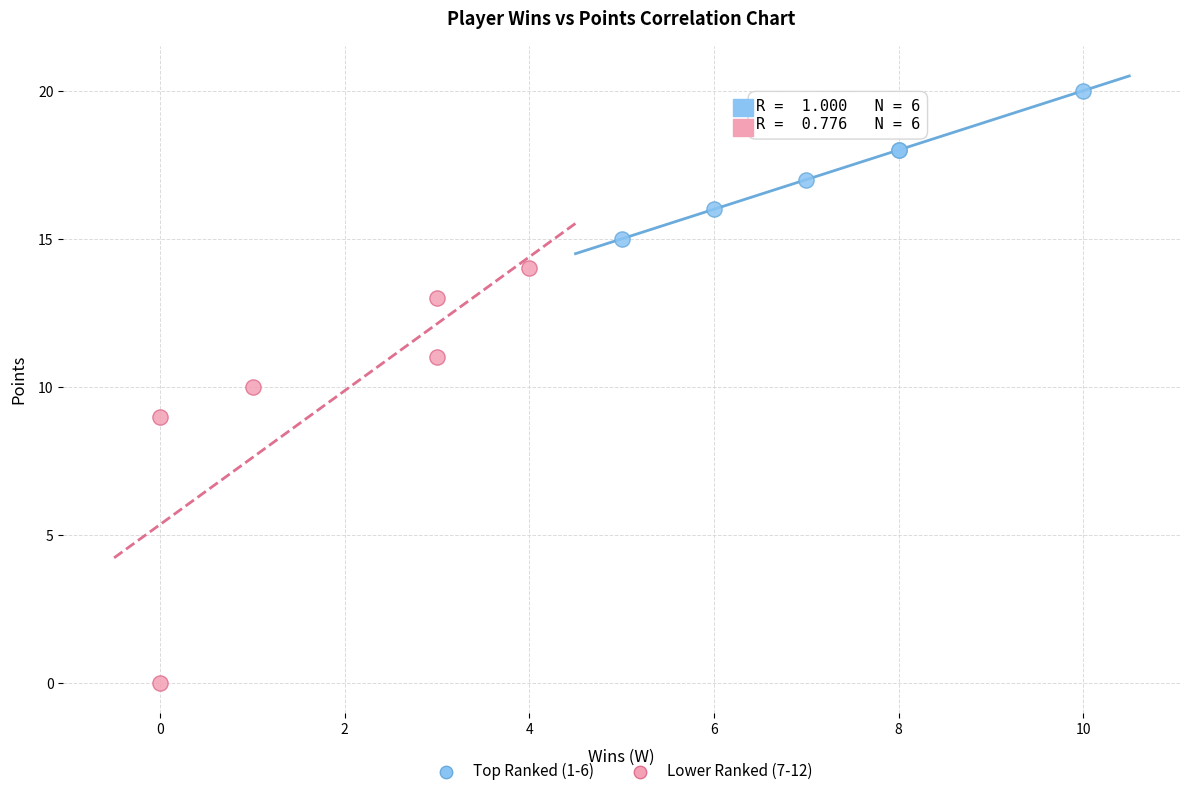

Which series has the widest spread of Y values?

Lower Ranked (7-12)